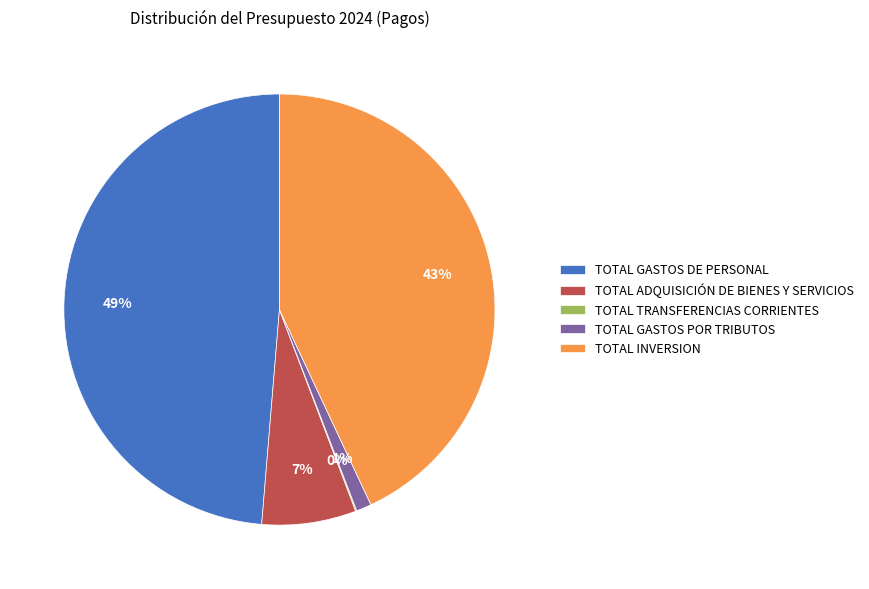

Between TOTAL GASTOS DE PERSONAL and TOTAL ADQUISICIÓN DE BIENES Y SERVICIOS, which is larger?

TOTAL GASTOS DE PERSONAL